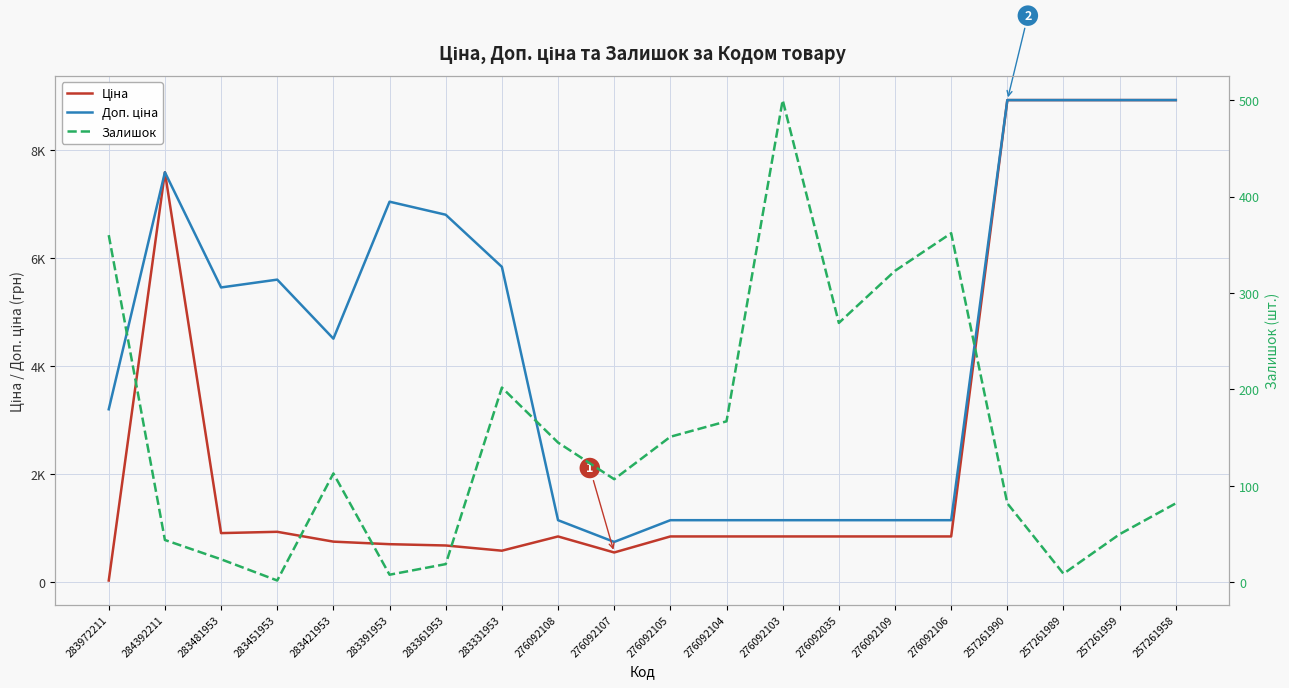

In Доп. ціна, how many points are higher than both neighbors (excluding endpoints)?

3